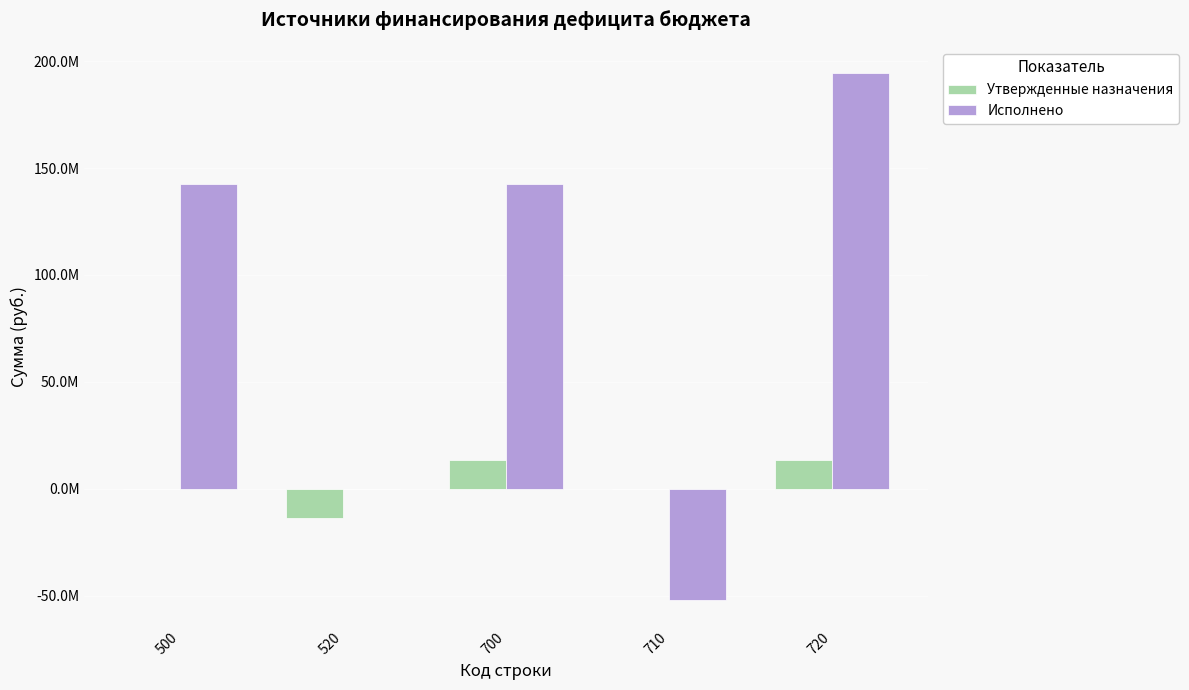

Are the bars grouped side by side (vs. stacked)?

Yes